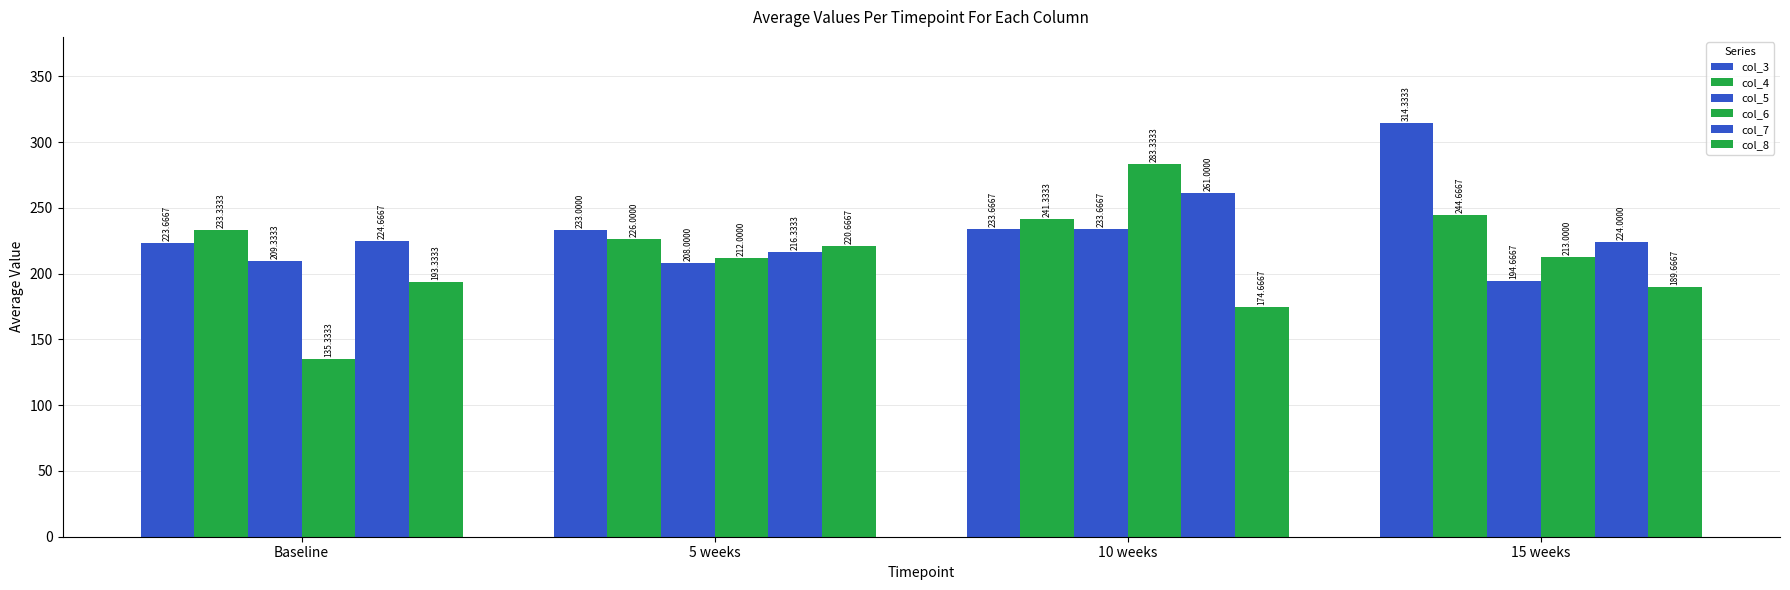

Are the bars horizontal?

No